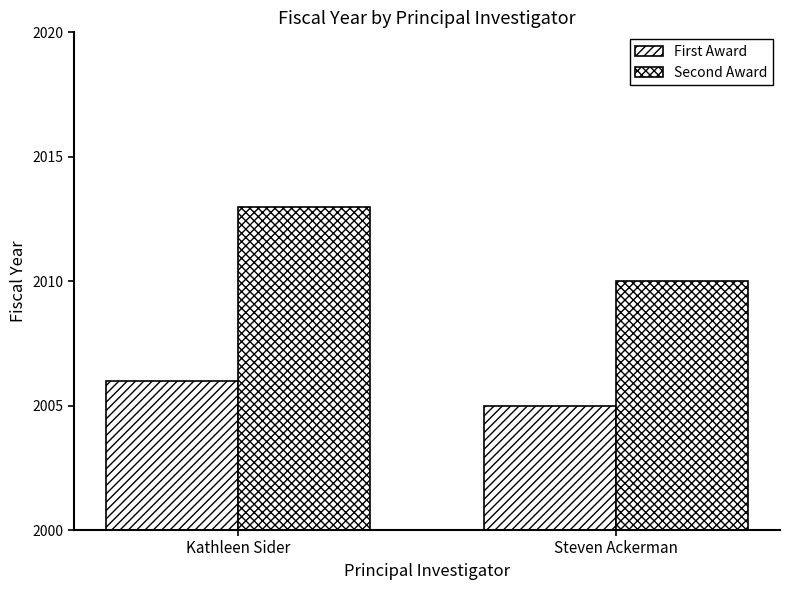

Reading right to left, transcribe all the data shown in this chart.

First Award: 2005	2006
Second Award: 2010	2013